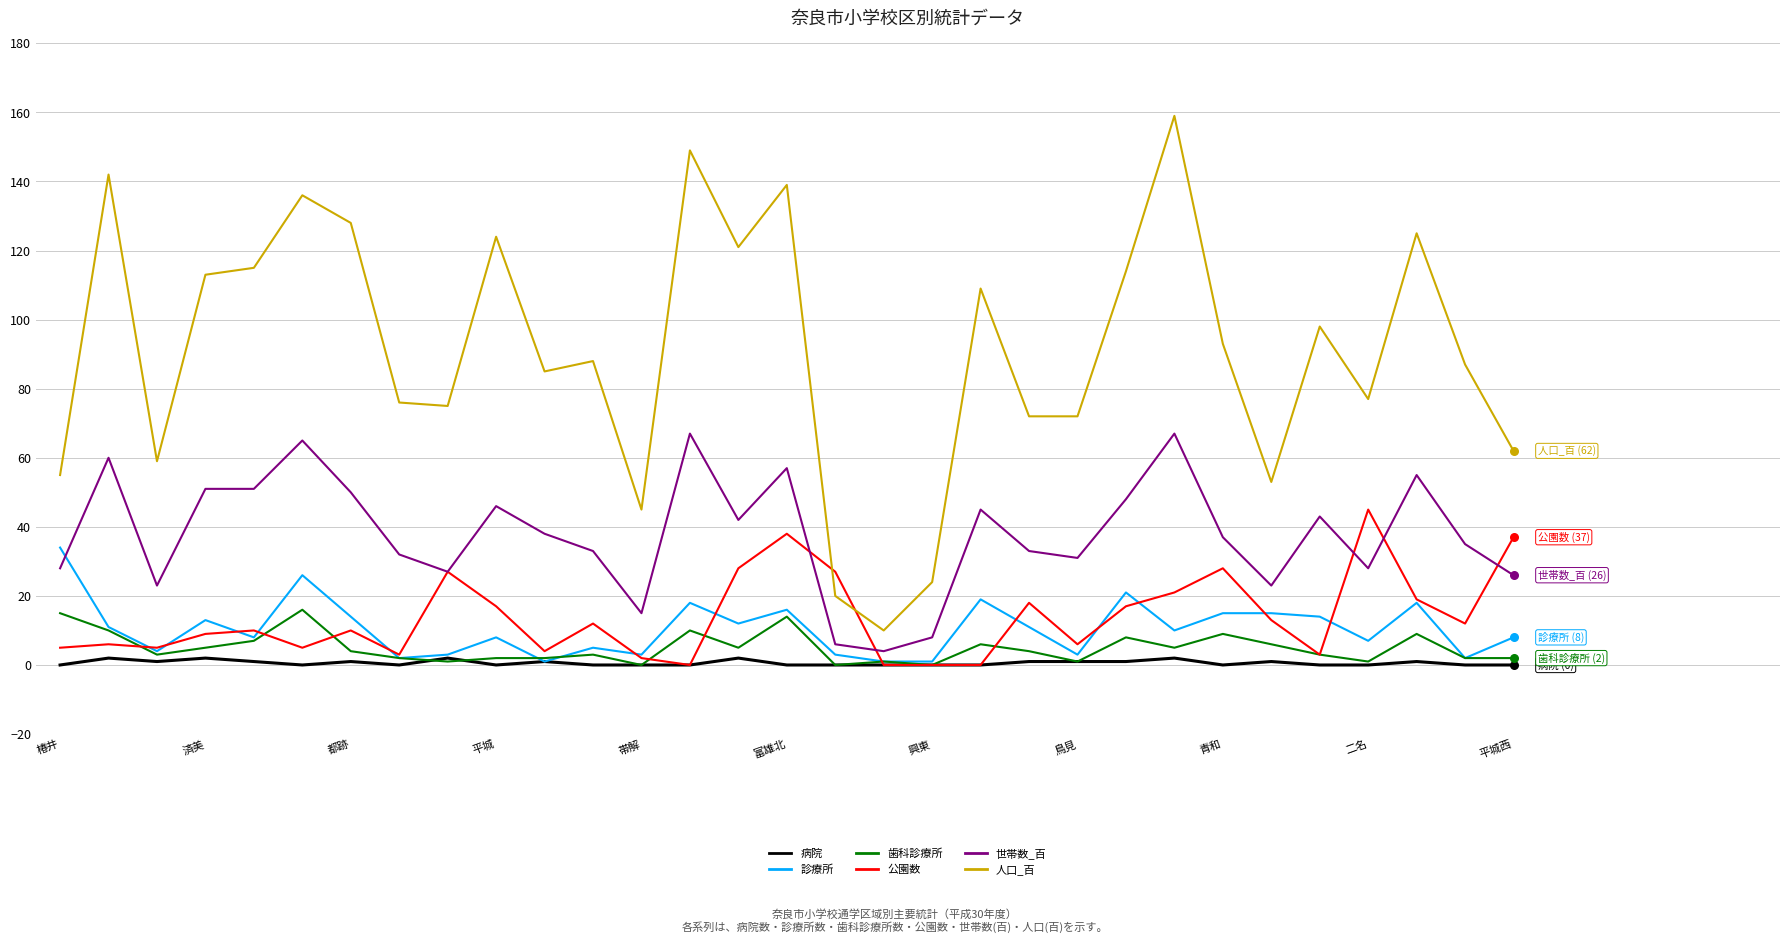

At how many categories does at least one series exceed 52?

27